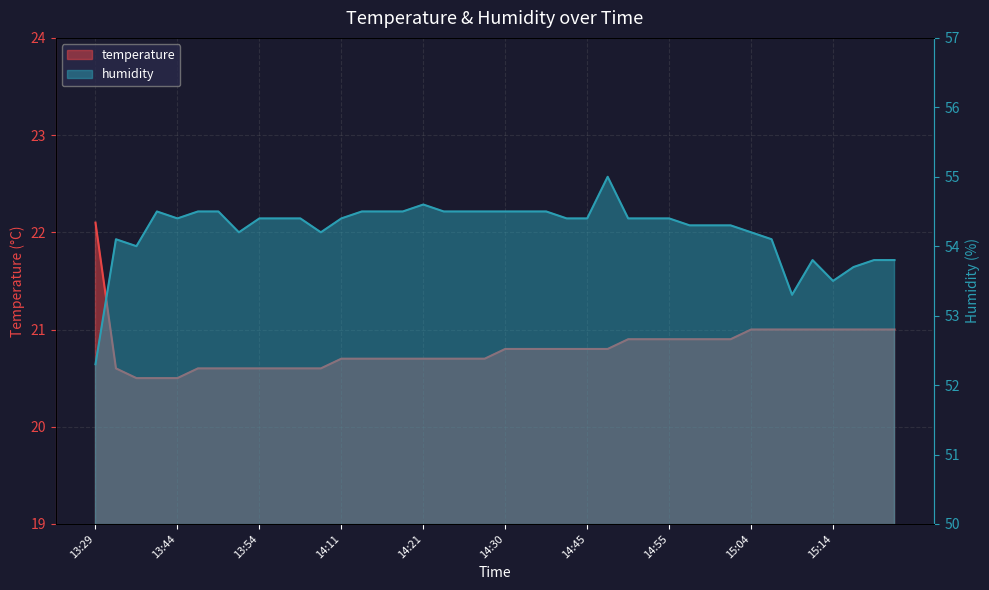

True or false: humidity and temperature cross at least once.

False